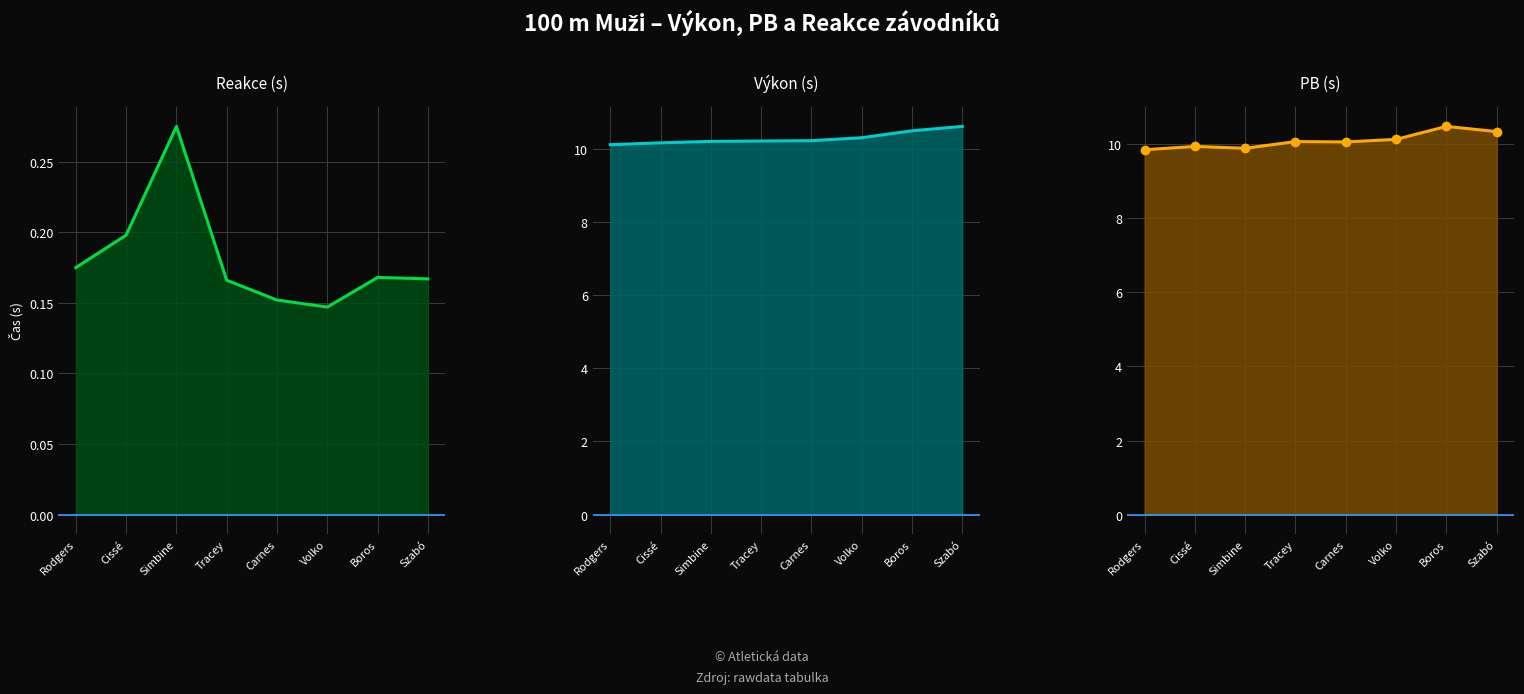

True or false: Reakce (s) and PB (s) cross at least once.

False